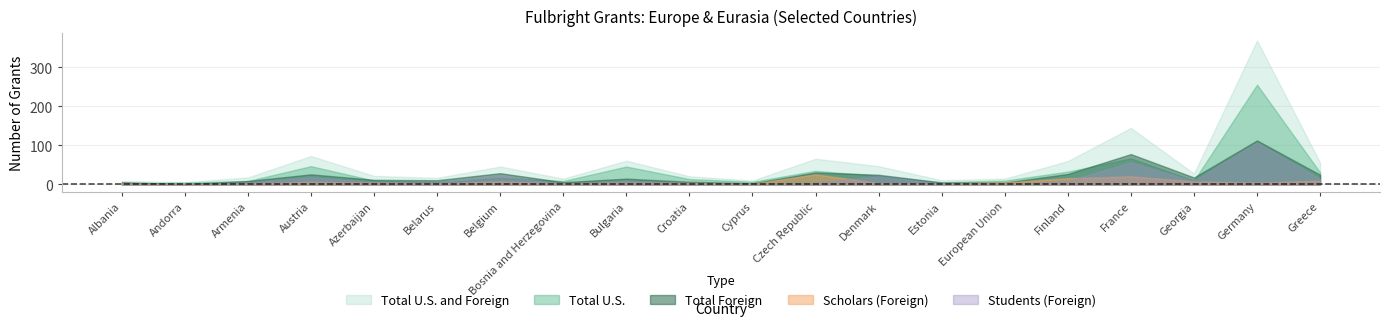

Which series changed the most between Belarus and Greece?

Total U.S. and Foreign